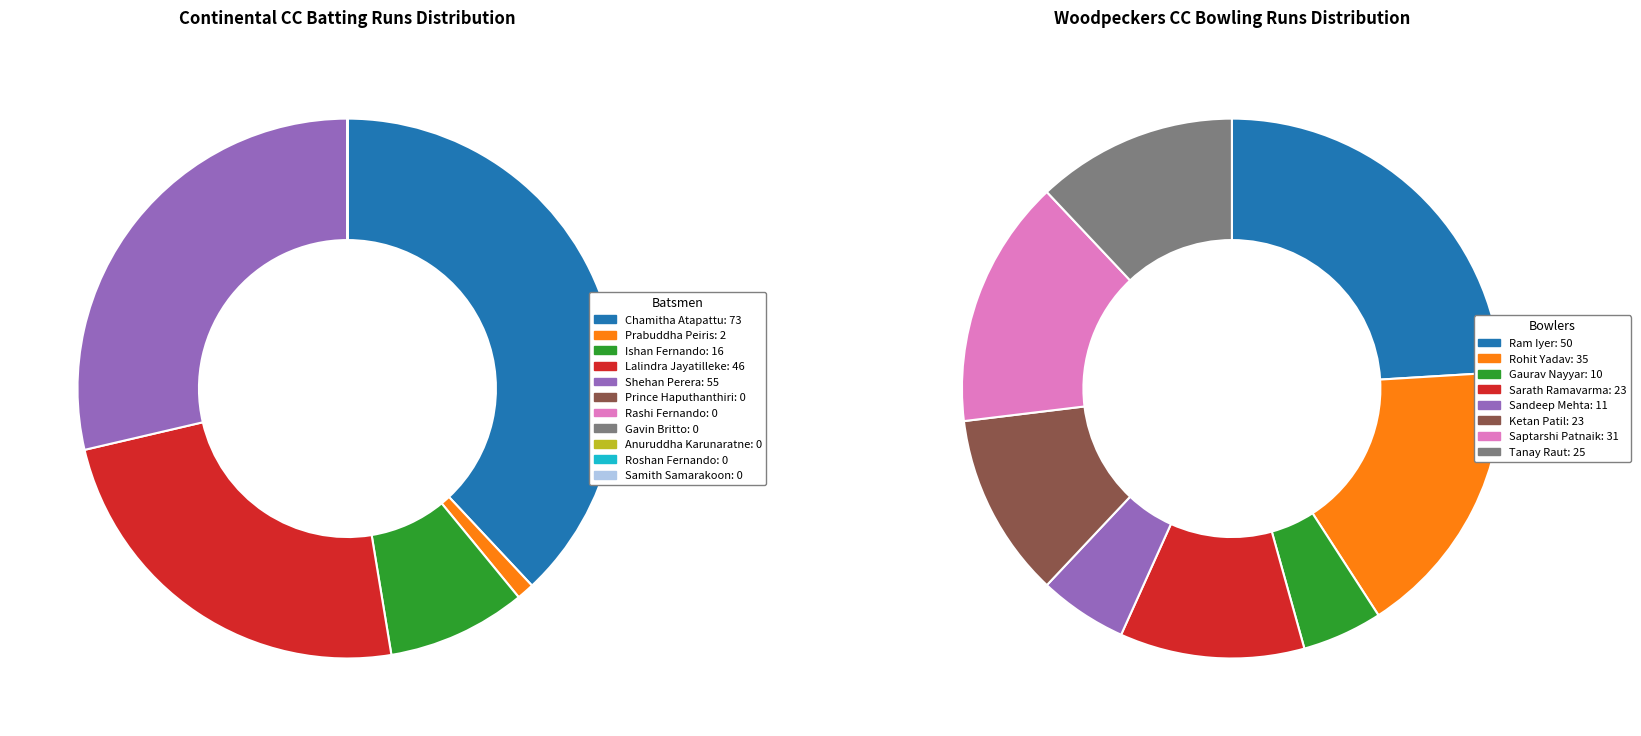

What is the change in value from Chamitha Atapattu to Prabuddha Peiris?

-71